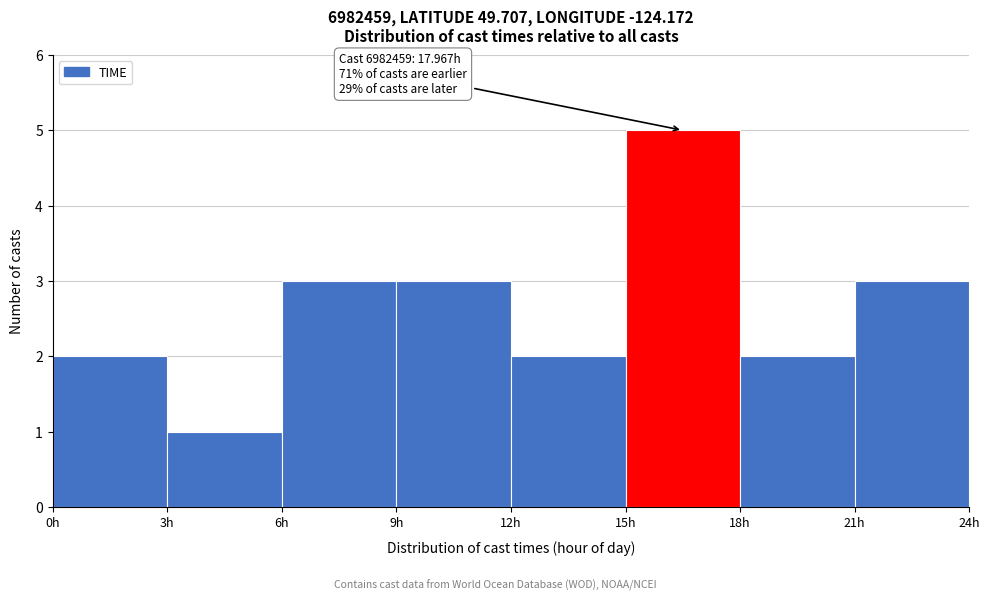

Which range on the x-axis has the tallest bar?

15 to 18